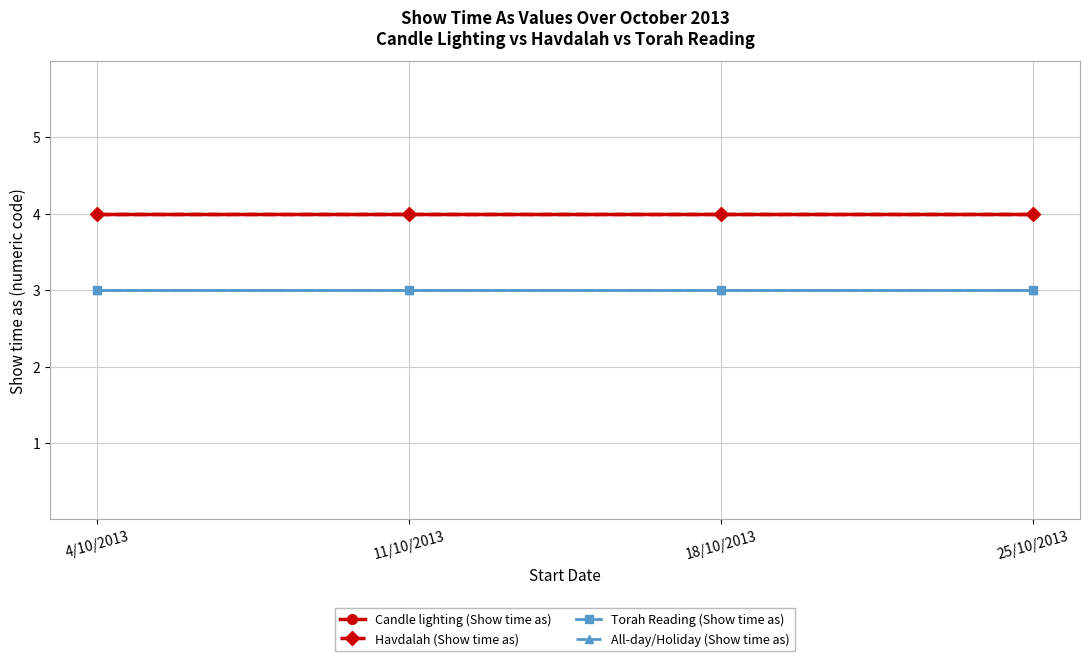

What value does the Havdalah (Show time as) series have at 25/10/2013?

4